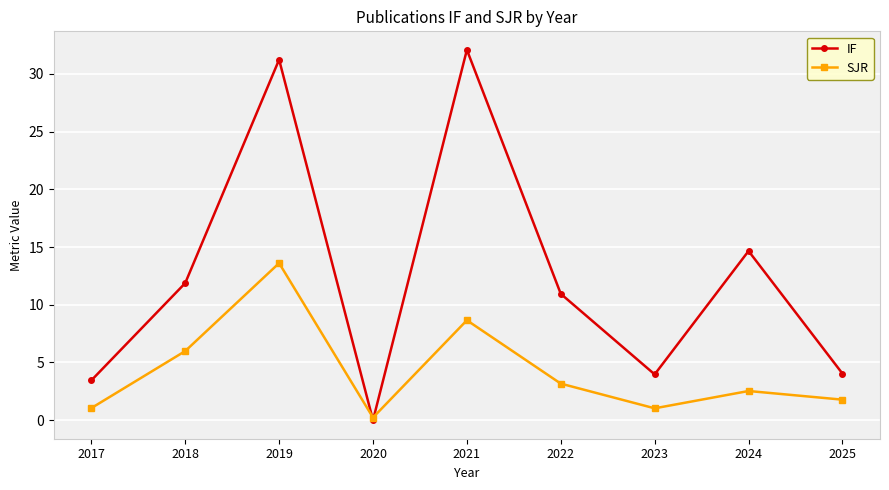

Between 2023 and 2025, which series saw the biggest shift?

SJR